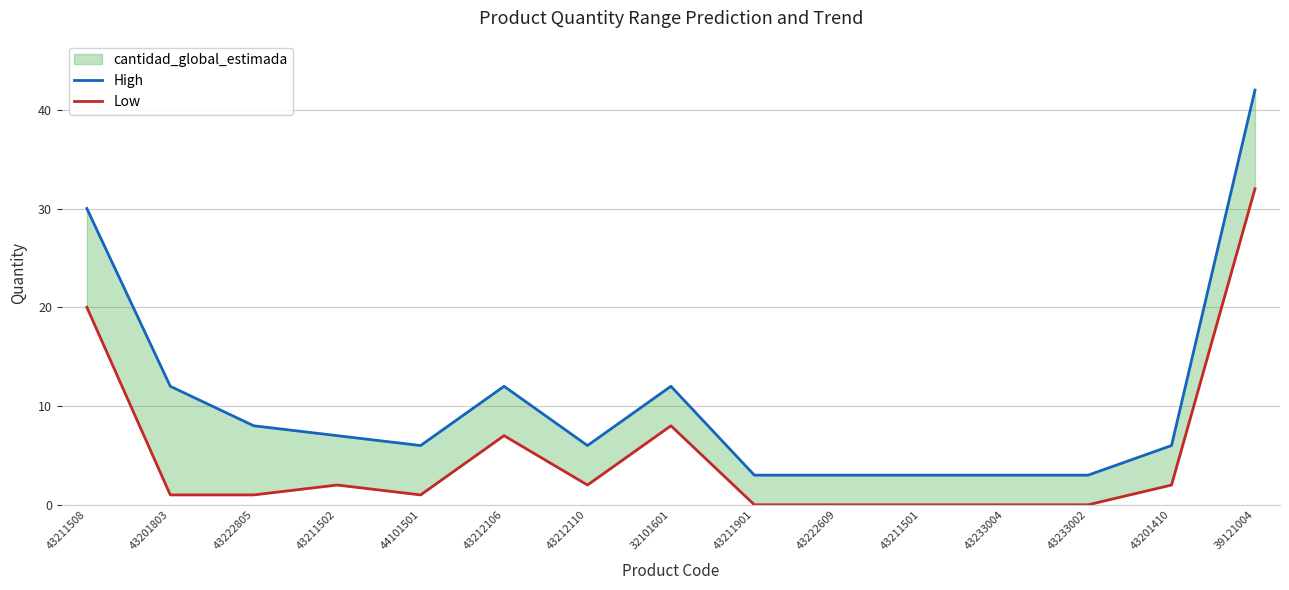

True or false: Low has more than 2 points higher than both neighbors.

True